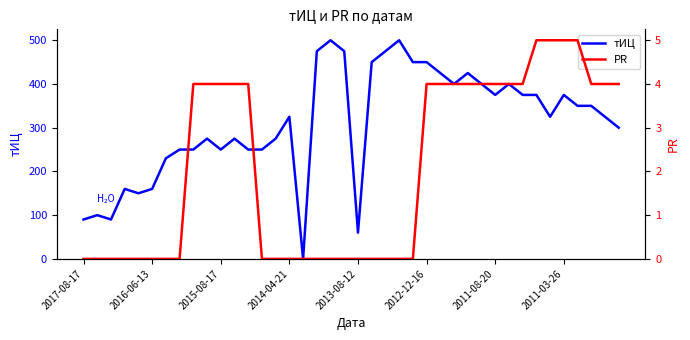

True or false: тИЦ and PR cross at least once.

False